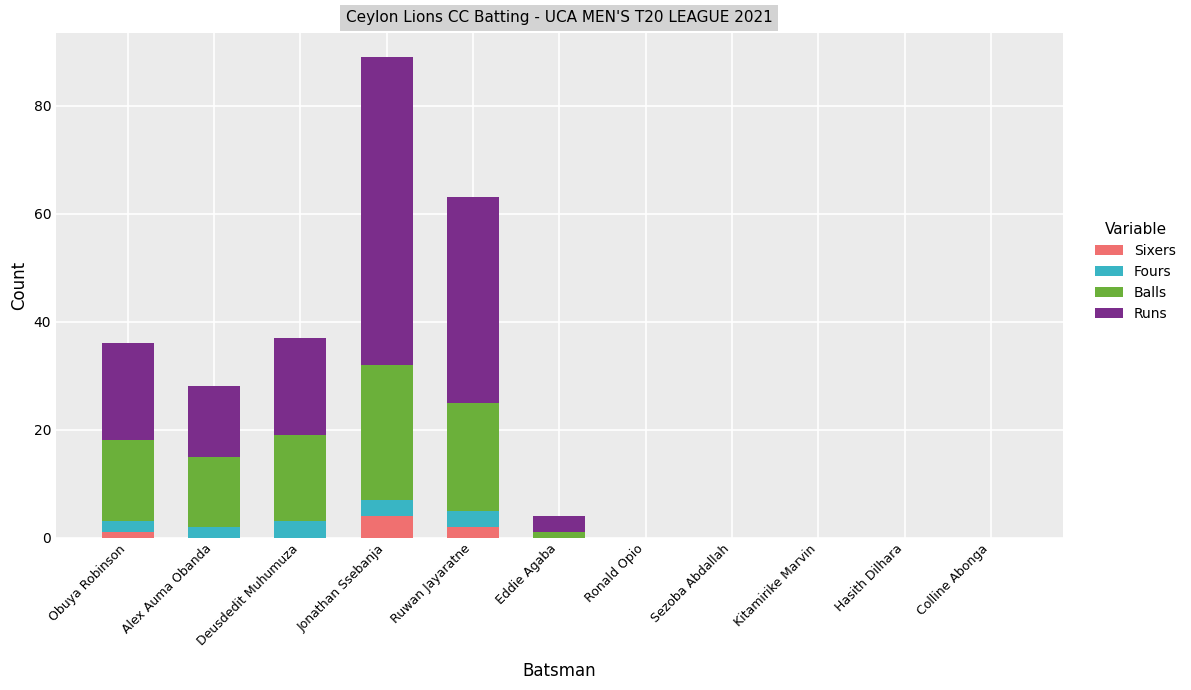

What is the highest value of the Sixers series?

4